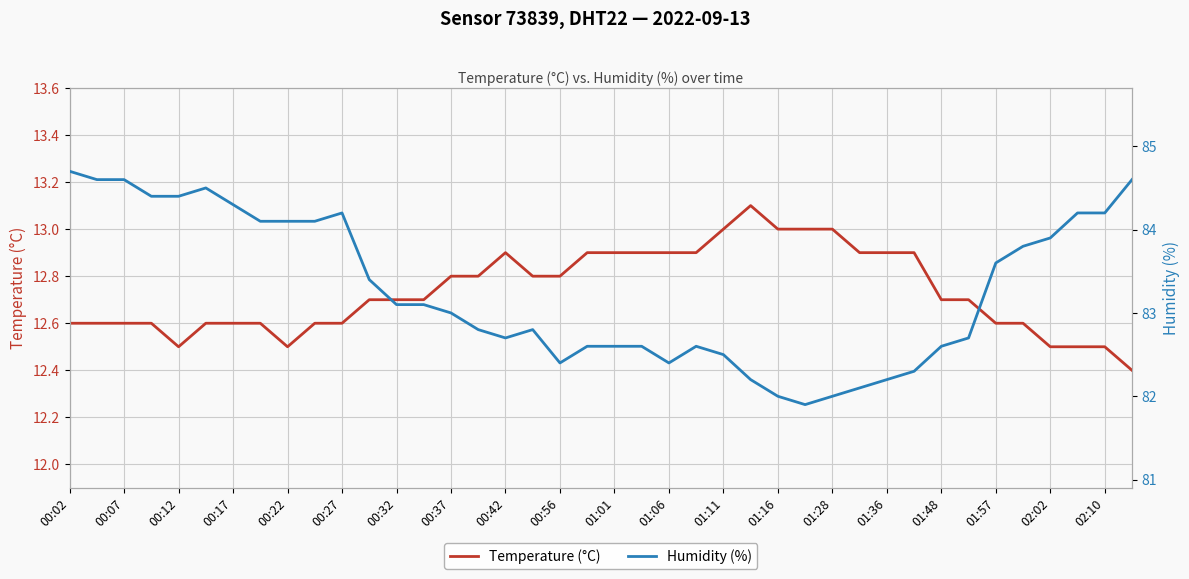

Which category has the highest value across all series?

00:02